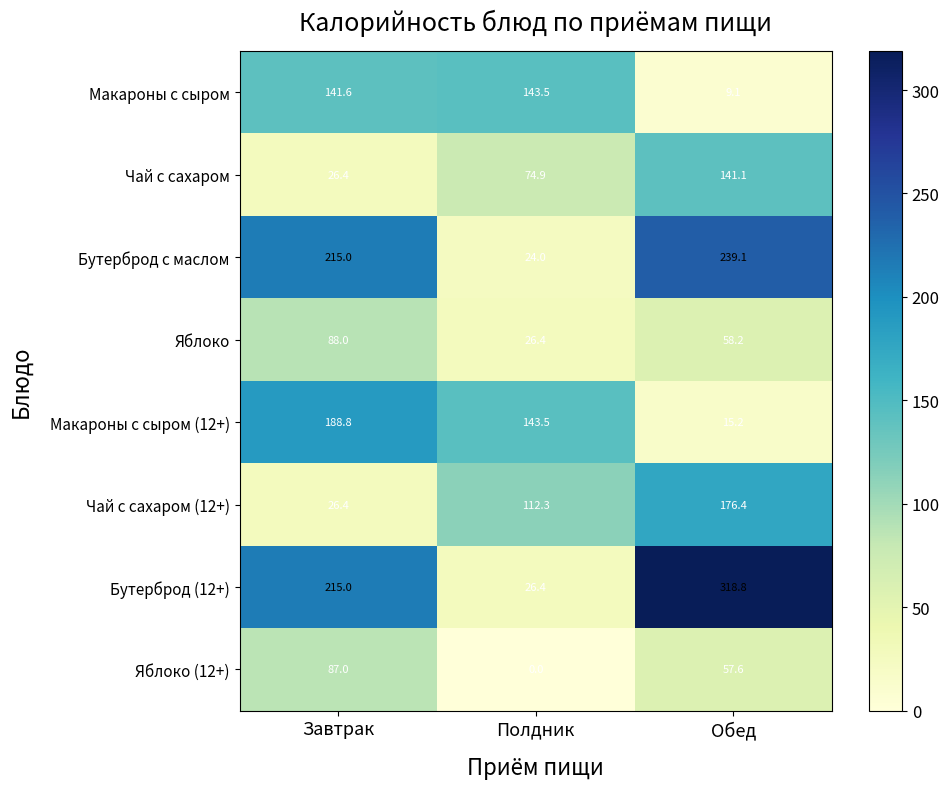

What is the greatest value displayed?

318.8